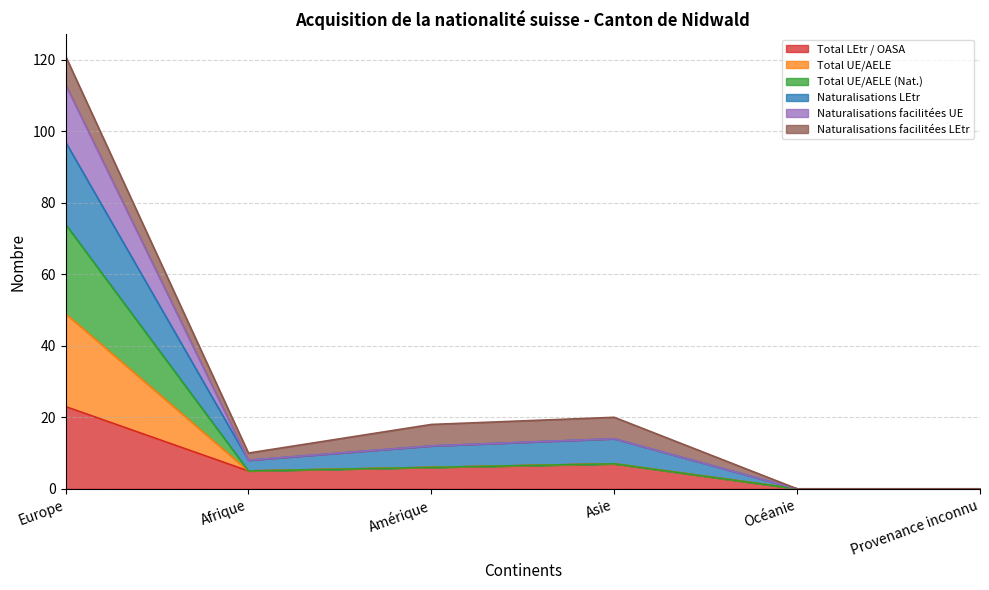

Where is the first local minimum for Naturalisations facilitées UE?

Afrique